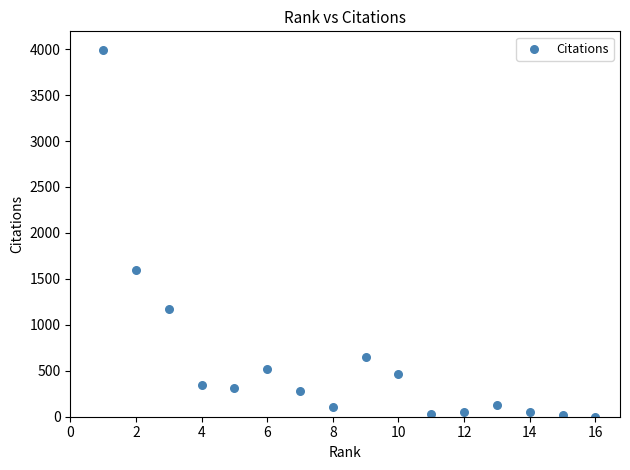

What Y value in the scatter plot is closest to 1997?

1601